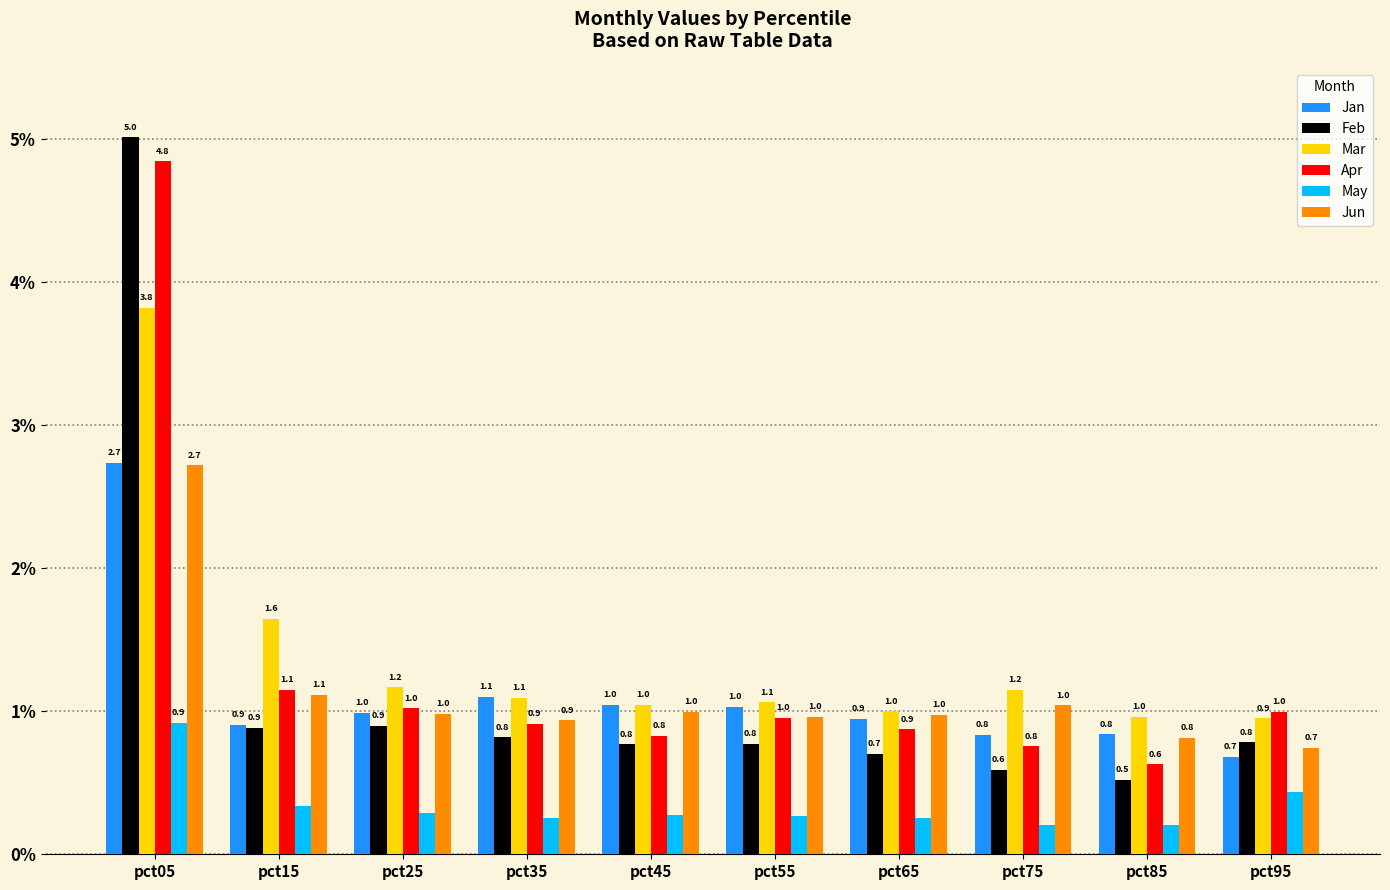

The value of Jun at pct15 is 0.6. True or false?

False